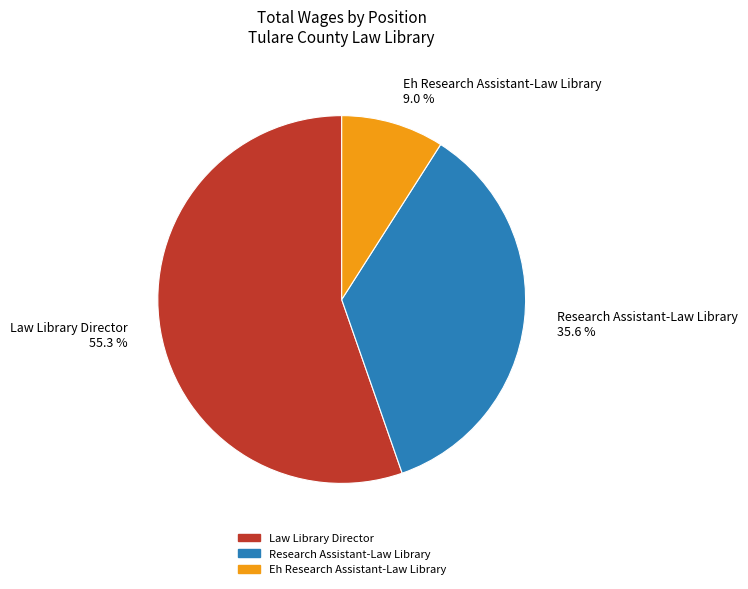

What is the ratio of the value at Research Assistant-Law Library to the value at Law Library Director?

0.6